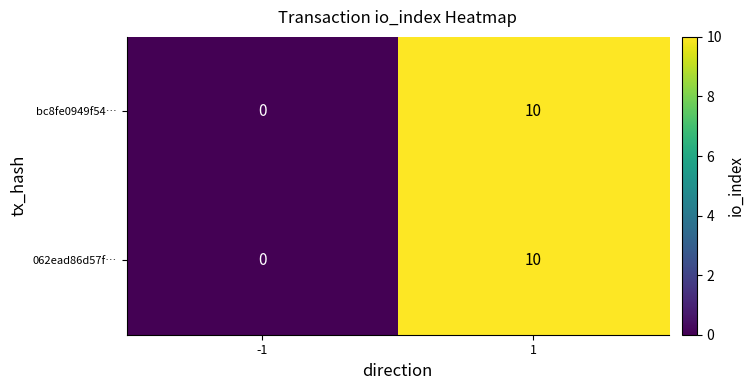

At which category is the sum across all series the highest?

1